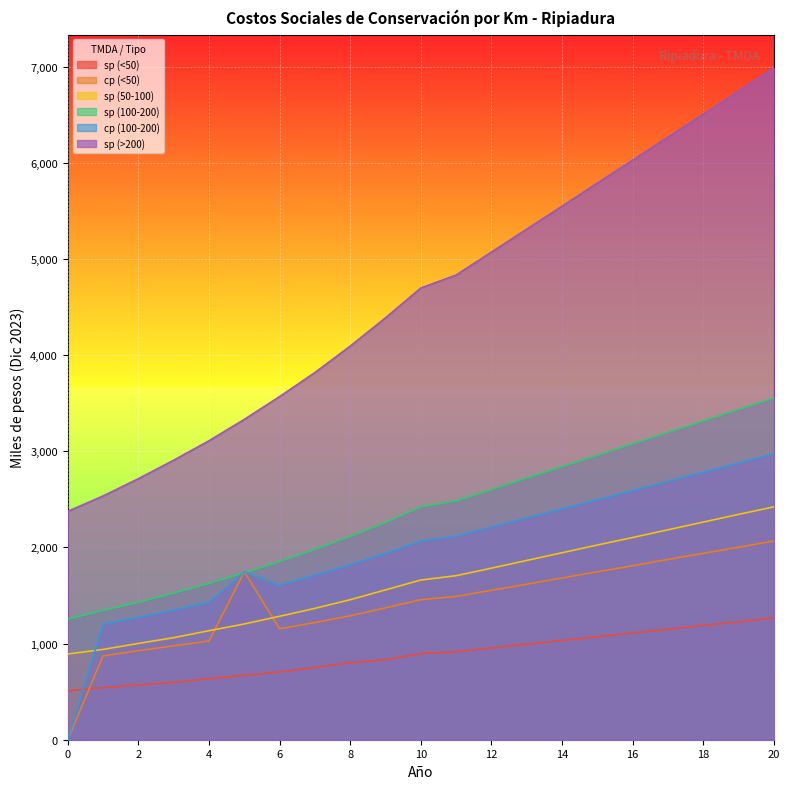

Is it true that cp (<50) equals 2067.0 at 20?

True